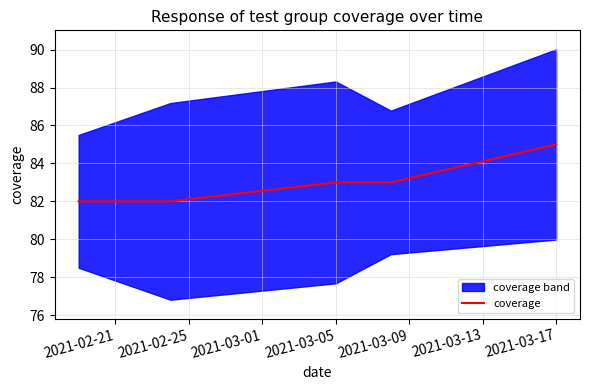

How many values exceed 83?

1